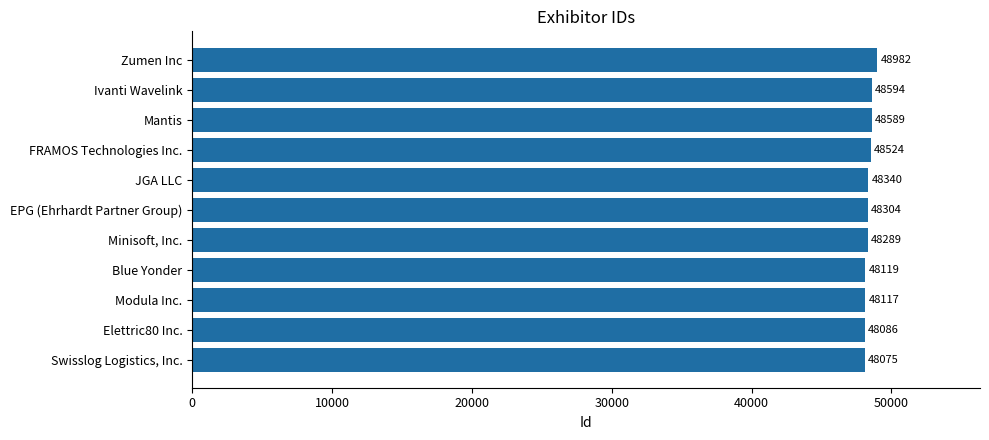

Count the number of data series in this chart.

1